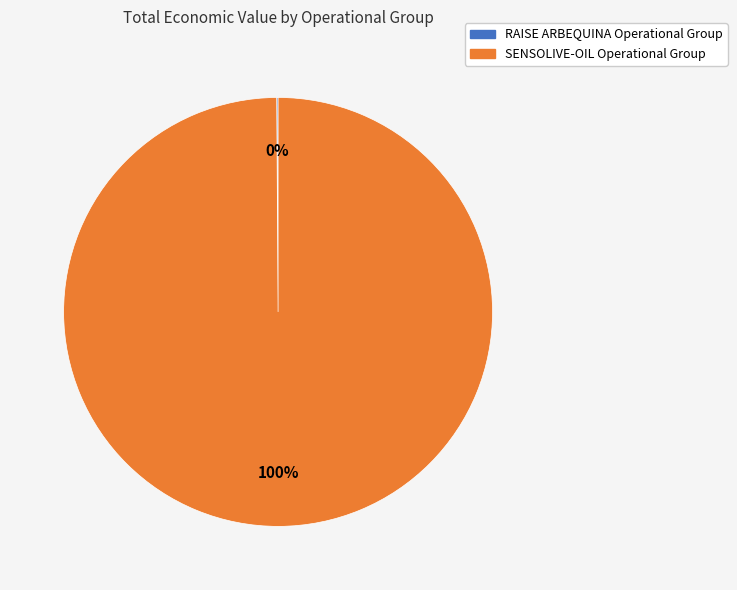

The SENSOLIVE-OIL Operational Group slice represents 93% of the pie. True or false?

False